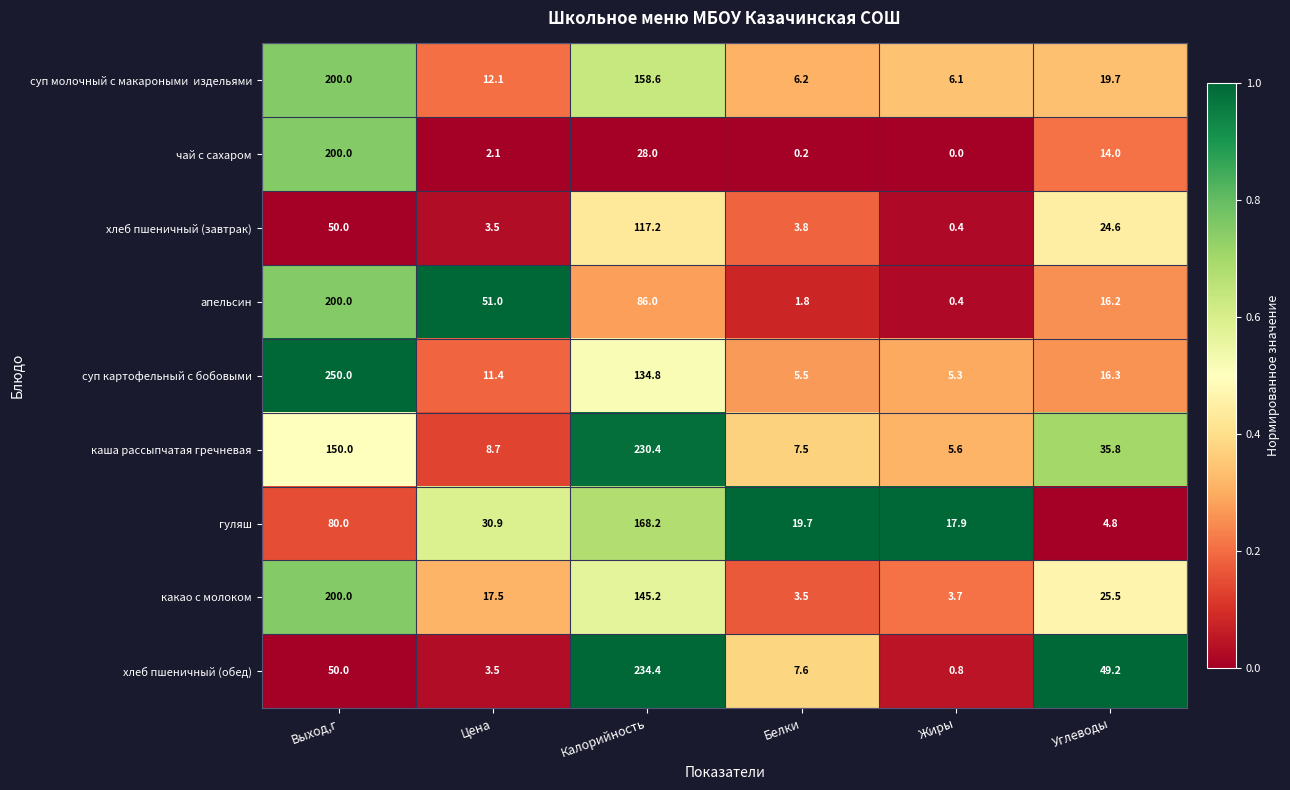

What is the difference between the highest and lowest values at Выход,г?

200.0